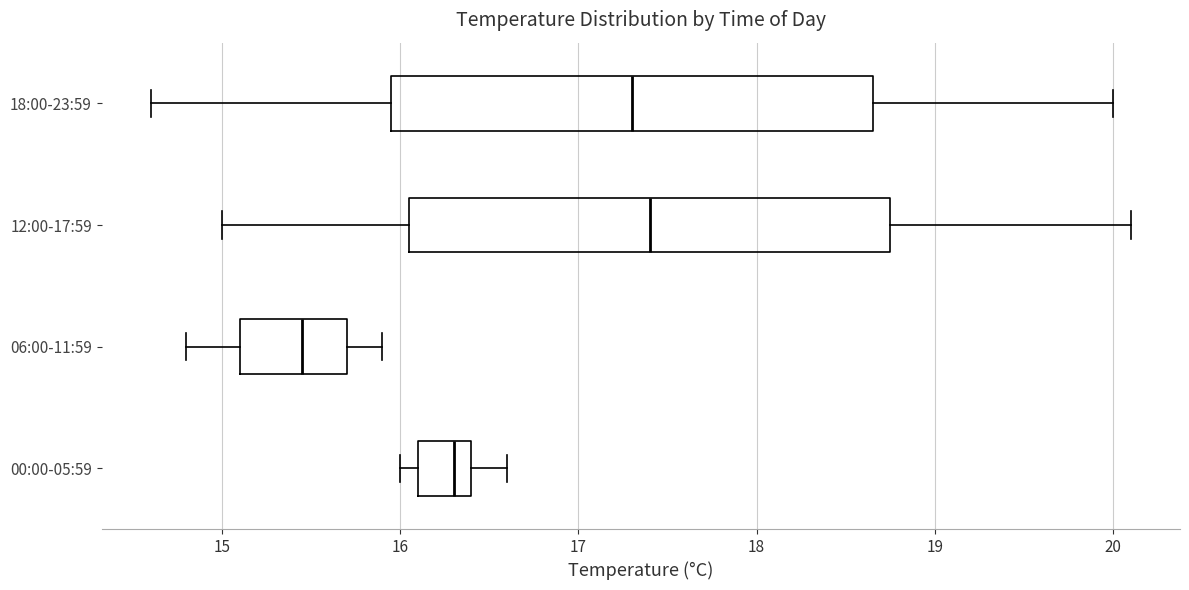

Where is the right edge of the box for 18:00-23:59 on the x-axis? The values are not printed on the chart, so give them approximately, as read against the axis.

18.7